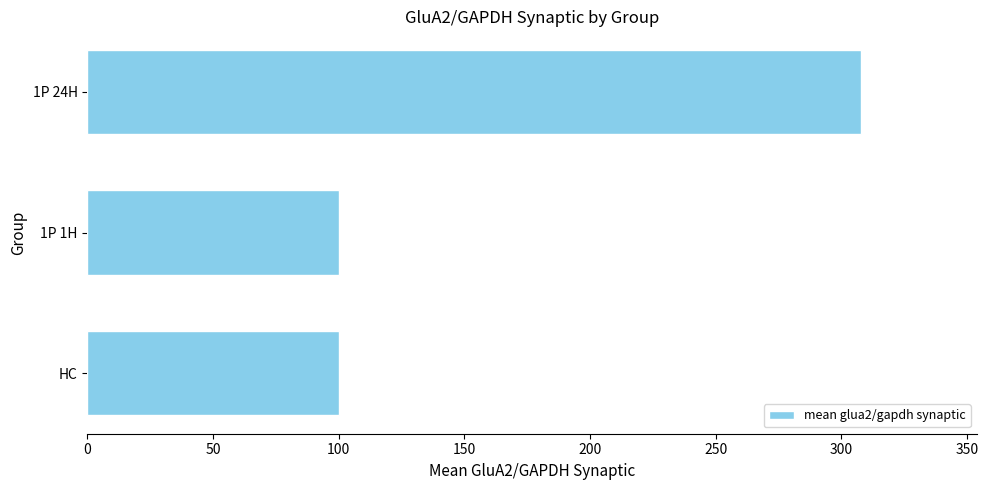

What is the maximum value shown in the chart?

307.7